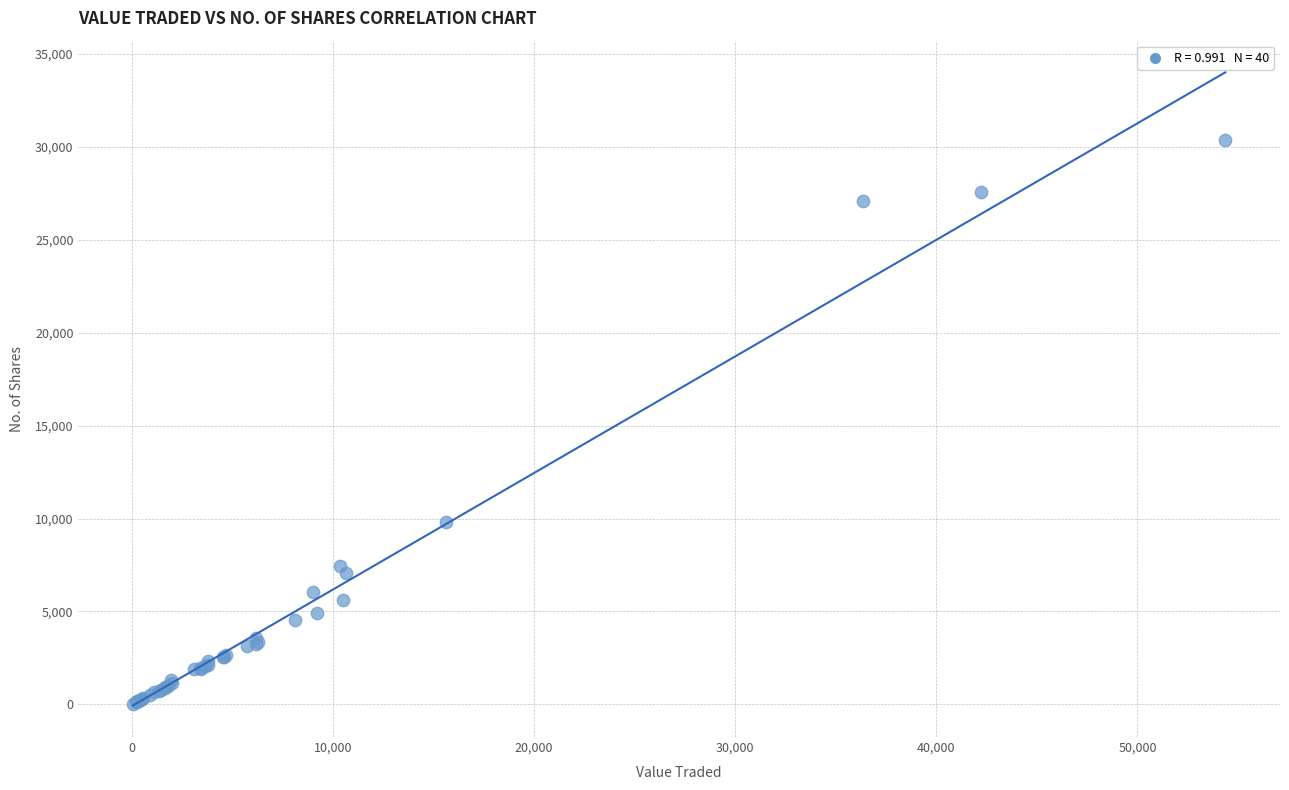

What Y value in the scatter plot is closest to 15210?

9823